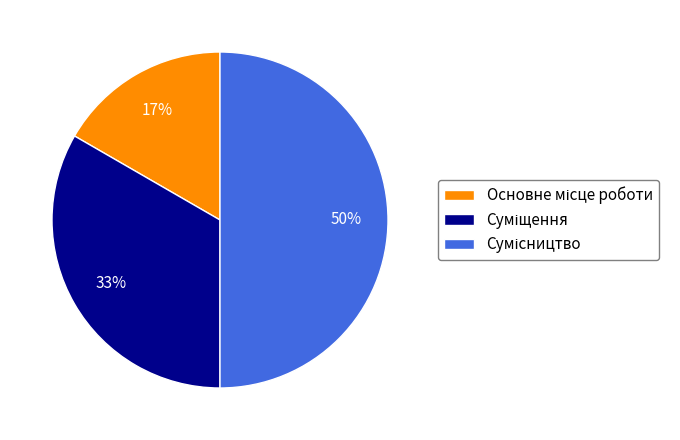

To the nearest percent, what is the difference between the largest and smallest slice percentages?

33%